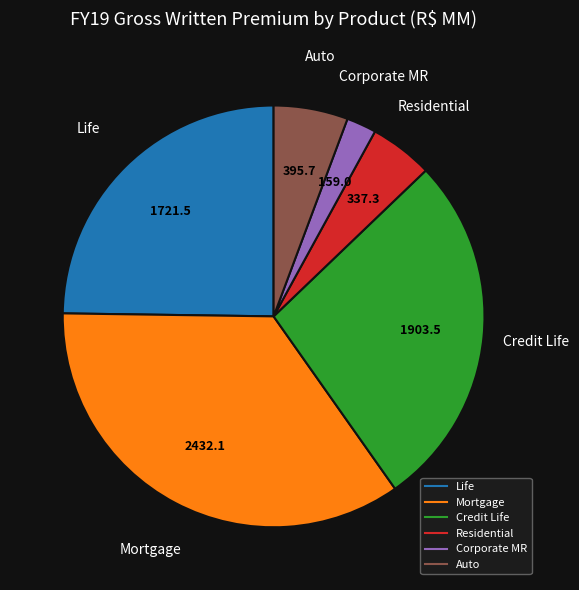

Between Residential and Credit Life, which is larger?

Credit Life